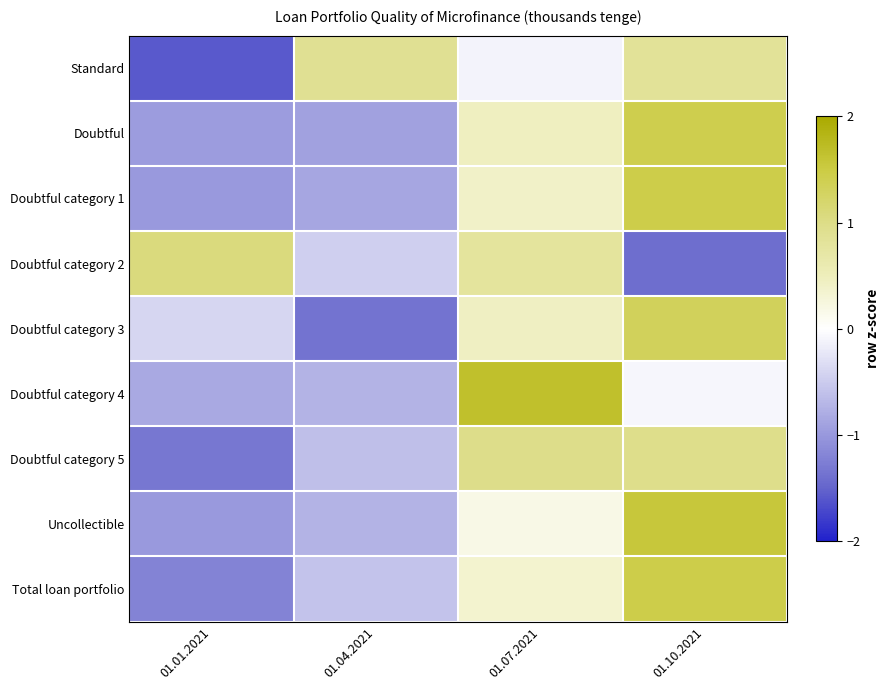

Reading left to right, extract all data points from this chart.

Standard: 01.01.2021=-1.6	01.04.2021=0.9	01.07.2021=-0.1	01.10.2021=0.8
Doubtful: 01.01.2021=-1.0	01.04.2021=-0.9	01.07.2021=0.5	01.10.2021=1.4
Doubtful category 1: 01.01.2021=-1.0	01.04.2021=-0.9	01.07.2021=0.4	01.10.2021=1.5
Doubtful category 2: 01.01.2021=1.1	01.04.2021=-0.5	01.07.2021=0.8	01.10.2021=-1.4
Doubtful category 3: 01.01.2021=-0.4	01.04.2021=-1.4	01.07.2021=0.4	01.10.2021=1.3
Doubtful category 4: 01.01.2021=-0.8	01.04.2021=-0.7	01.07.2021=1.7	01.10.2021=-0.1
Doubtful category 5: 01.01.2021=-1.3	01.04.2021=-0.6	01.07.2021=1.0	01.10.2021=1.0
Uncollectible: 01.01.2021=-1.0	01.04.2021=-0.7	01.07.2021=0.2	01.10.2021=1.6
Total loan portfolio: 01.01.2021=-1.2	01.04.2021=-0.6	01.07.2021=0.3	01.10.2021=1.4